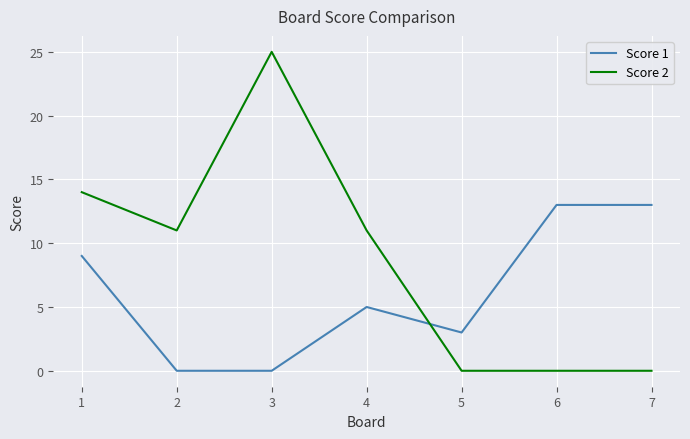

True or false: Score 2 has a value of 0 at 6.

True